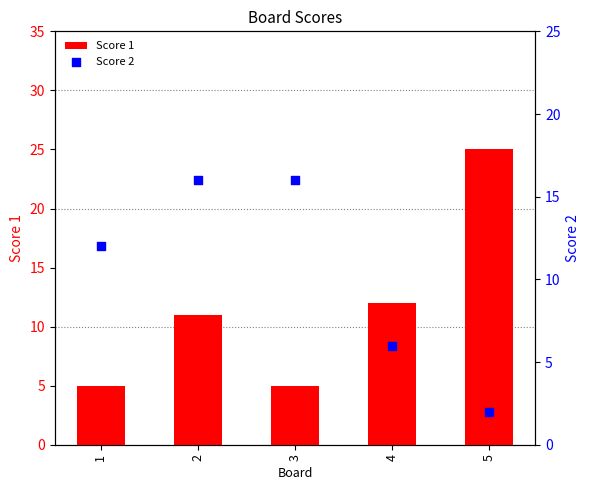

What are all the series names shown in the legend?

Score 1, Score 2